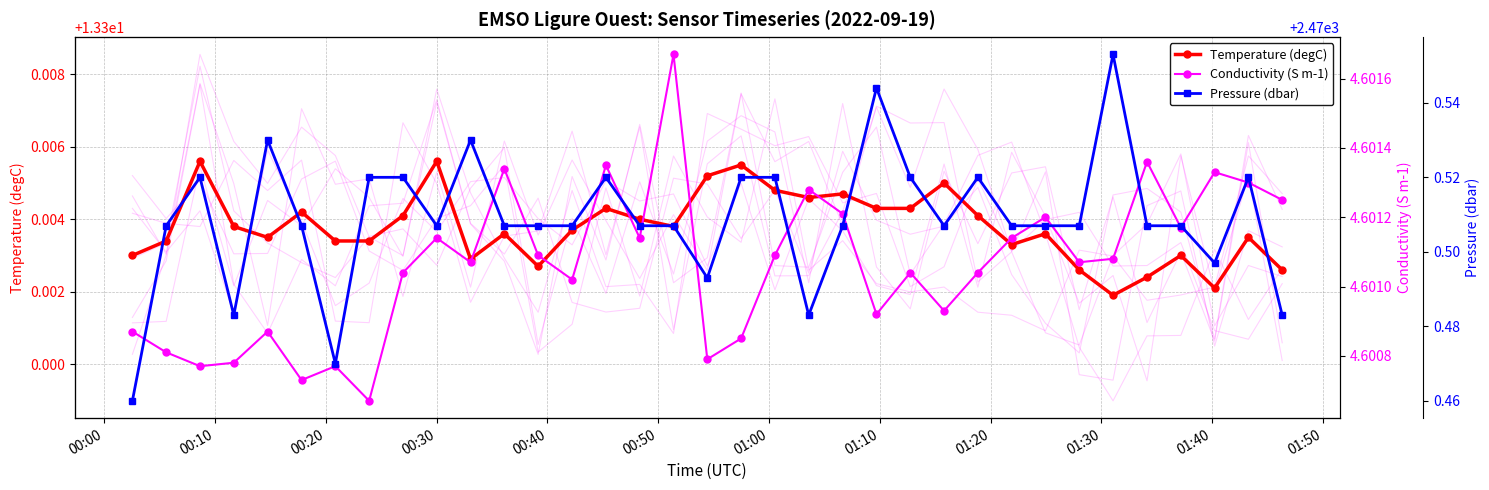

Reading left to right, list all the values displayed in this chart.

Temperature (degC): 13.3	13.3	13.3	13.3	13.3	13.3	13.3	13.3	13.3	13.3	13.3	13.3	13.3	13.3	13.3	13.3	13.3	13.3	13.3	13.3	13.3	13.3	13.3	13.3	13.3	13.3	13.3	13.3	13.3	13.3	13.3	13.3	13.3	13.3	13.3
Conductivity (S m-1): 4.6	4.6	4.6	4.6	4.6	4.6	4.6	4.6	4.6	4.6	4.6	4.6	4.6	4.6	4.6	4.6	4.6	4.6	4.6	4.6	4.6	4.6	4.6	4.6	4.6	4.6	4.6	4.6	4.6	4.6	4.6	4.6	4.6	4.6	4.6
Pressure (dbar): 2470.5	2470.5	2470.5	2470.5	2470.5	2470.5	2470.5	2470.5	2470.5	2470.5	2470.5	2470.5	2470.5	2470.5	2470.5	2470.5	2470.5	2470.5	2470.5	2470.5	2470.5	2470.5	2470.5	2470.5	2470.5	2470.5	2470.5	2470.5	2470.5	2470.6	2470.5	2470.5	2470.5	2470.5	2470.5